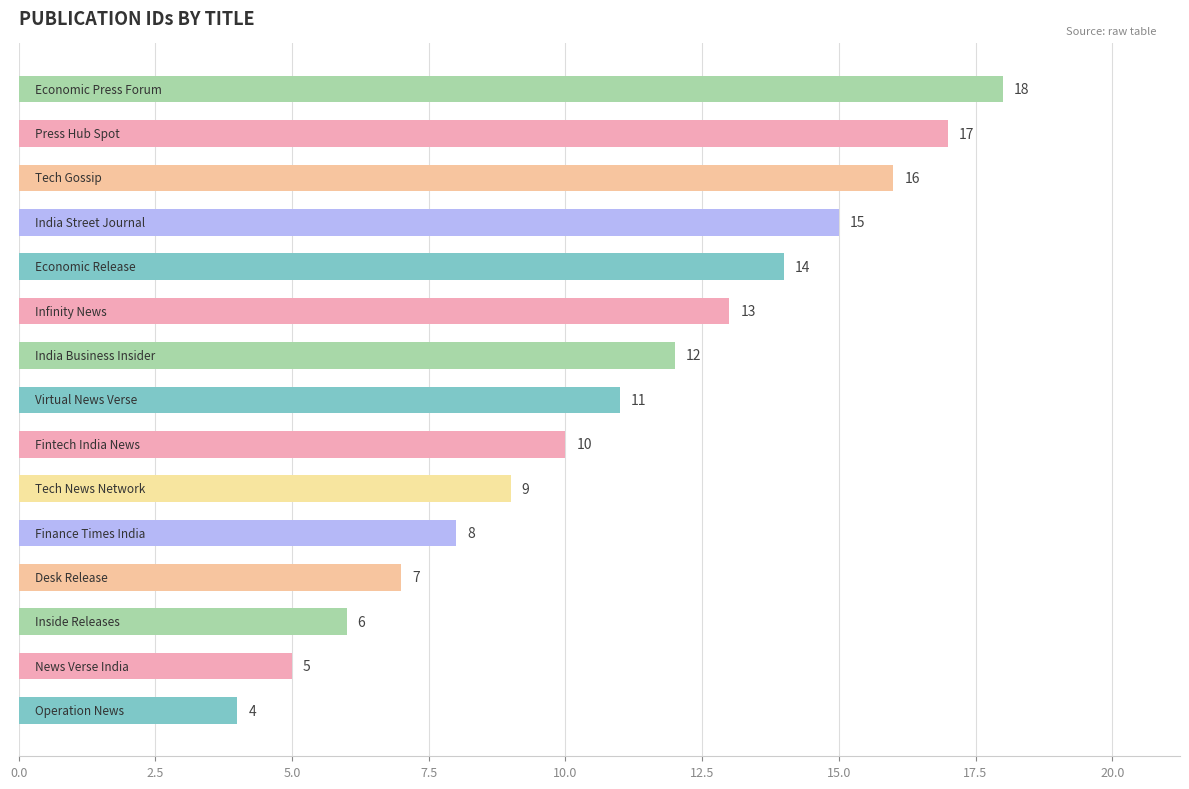

What is the sum of all values?

165